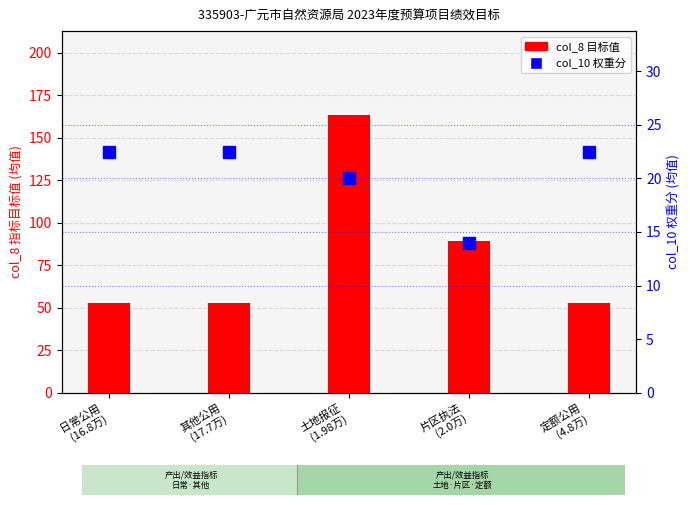

Is it true that col_8 (目标值均值) equals 72.2 at 定额公用
(4.8万)?

False